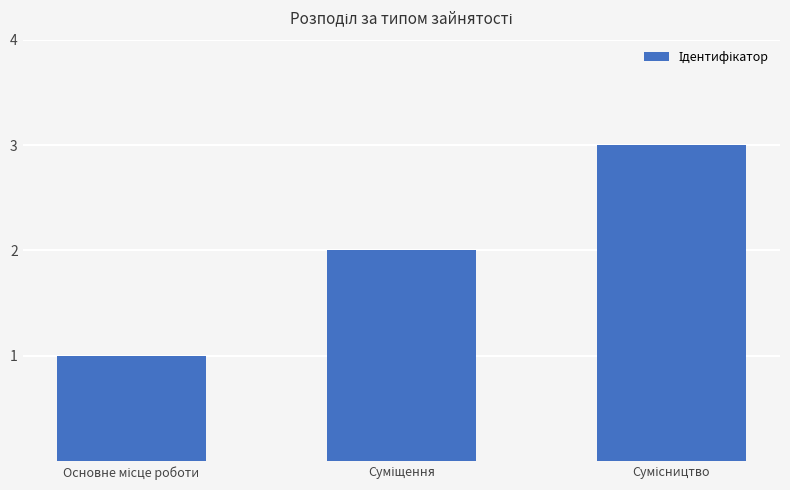

What is the greatest value displayed?

3